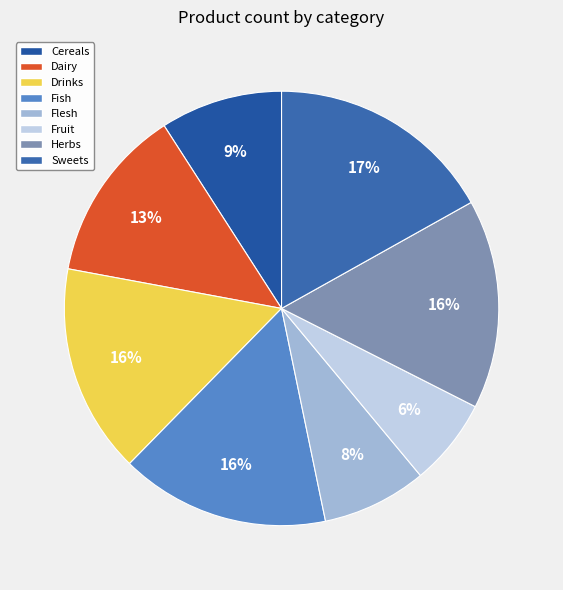

Does Flesh account for over 50% of the chart?

No